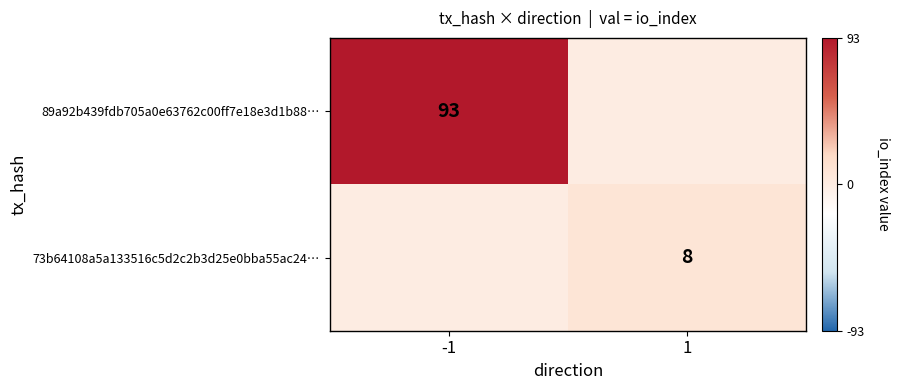

The value of 89a92b439fdb705a0e63762c00ff7e18e3d1b88… at -1 is 159. True or false?

False